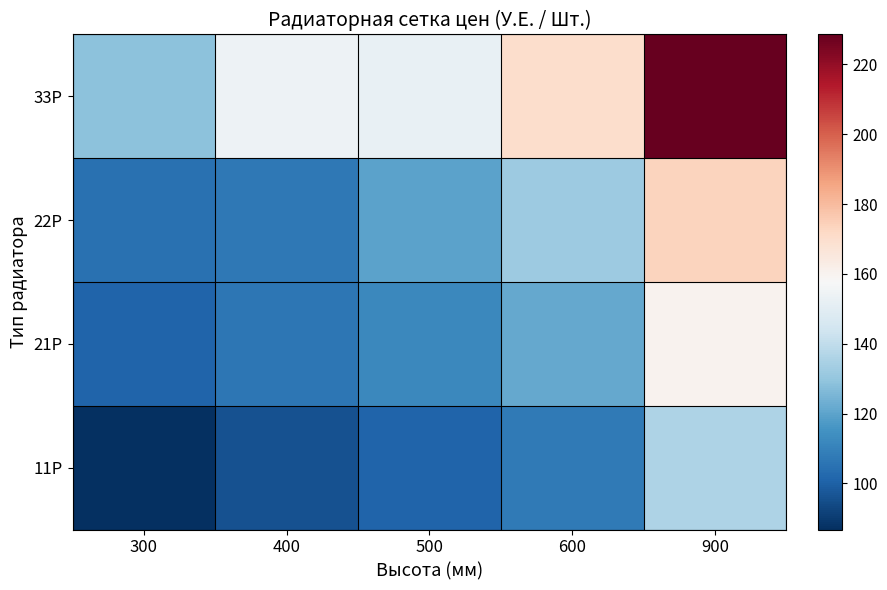

What is the spread (max minus min) of values at 300?

42.1